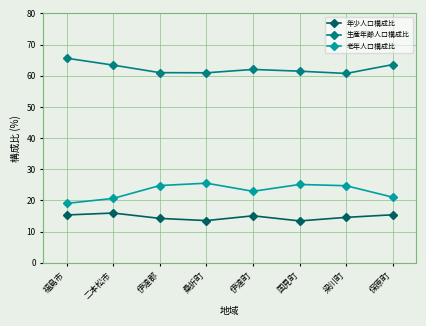

What is the average value of the 年少人口構成比 series?

14.7